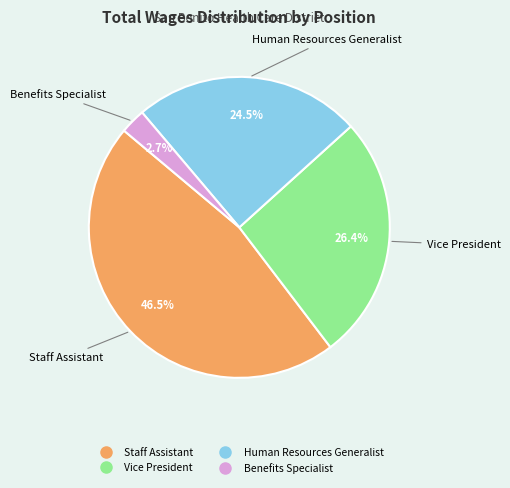

Does any single category account for the majority?

No